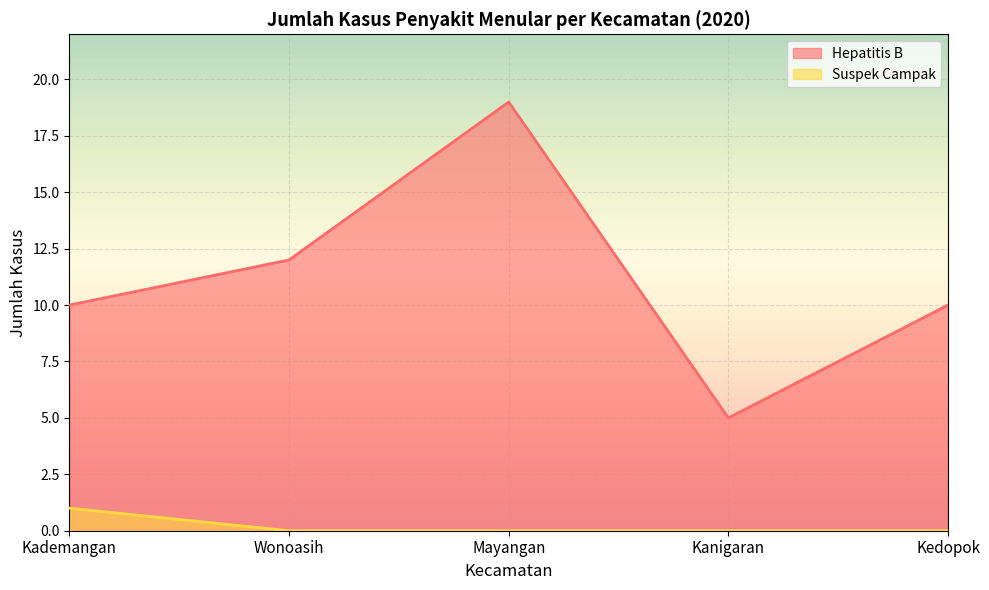

Which series has the largest range (max minus min)?

Hepatitis B